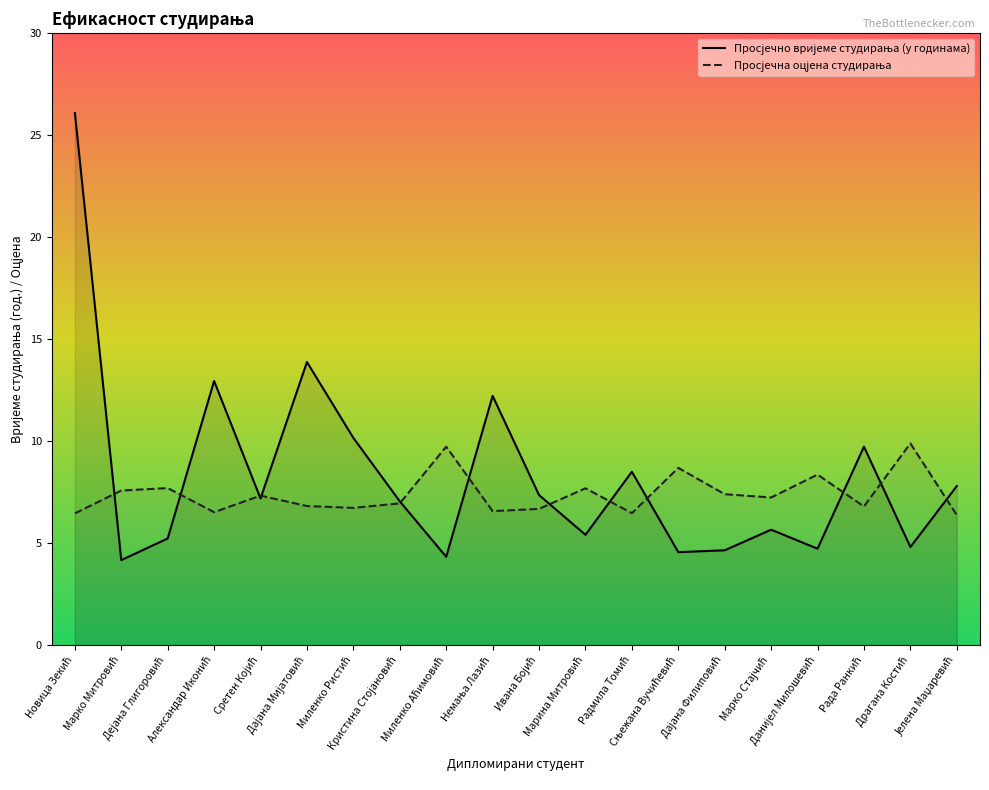

What is the total value across all series at Рада Ранкић?

16.5